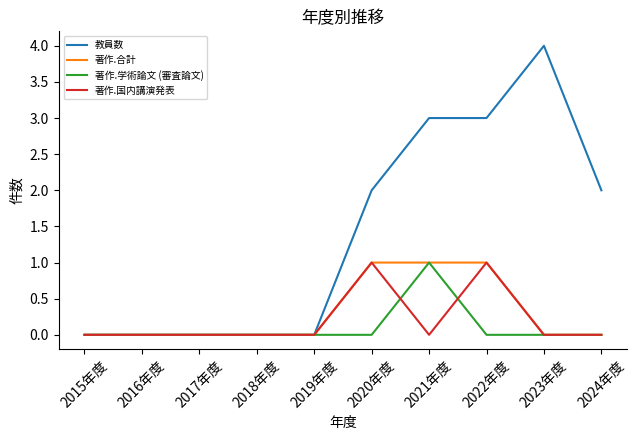

What are all the series names shown in the legend?

教員数, 著作.合計, 著作.学術論文 (審査論文), 著作.国内講演発表